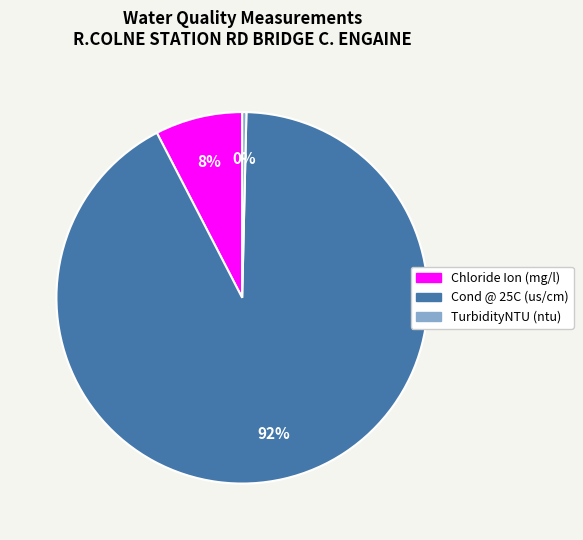

Rank the categories by value from lowest to highest.

TurbidityNTU (ntu), Chloride Ion (mg/l), Cond @ 25C (us/cm)